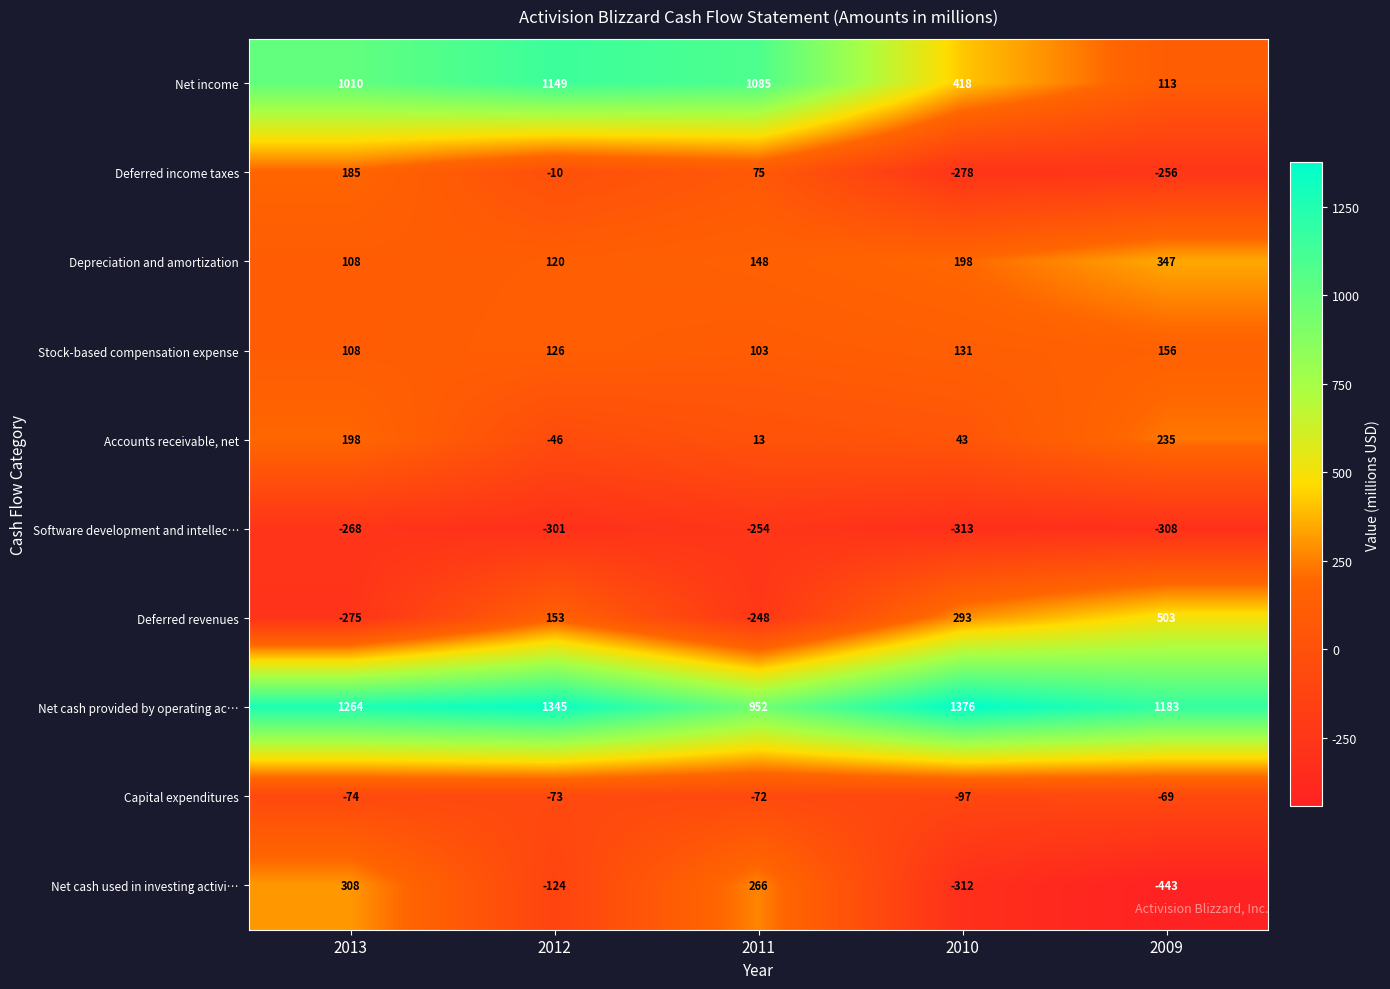

Which series has the largest total across all categories?

Net cash provided by operating ac…